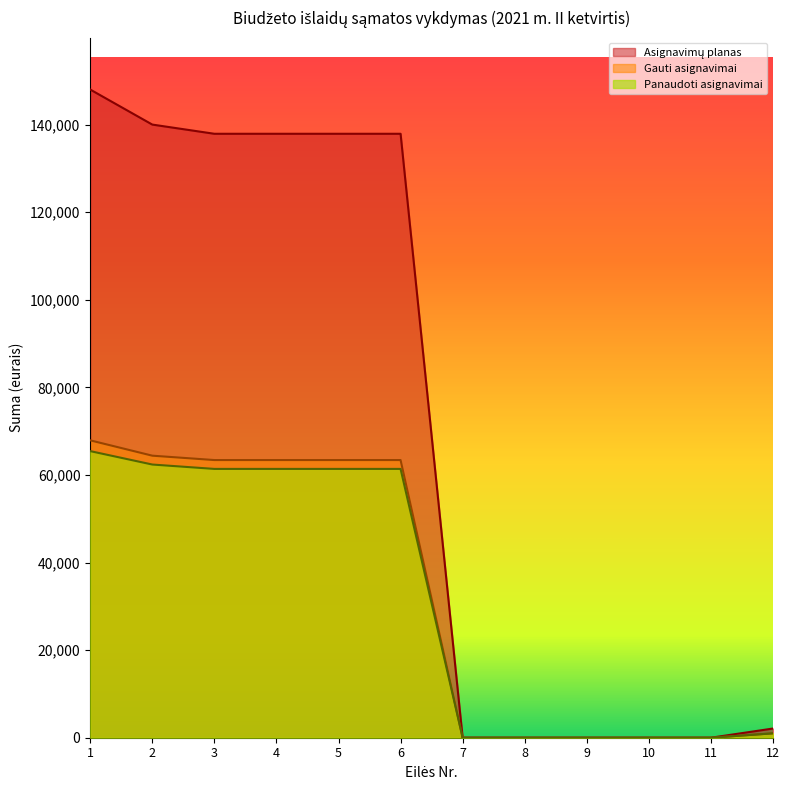

Is the value of Gauti asignavimai at 1 greater than the value of Panaudoti asignavimai at 9?

Yes